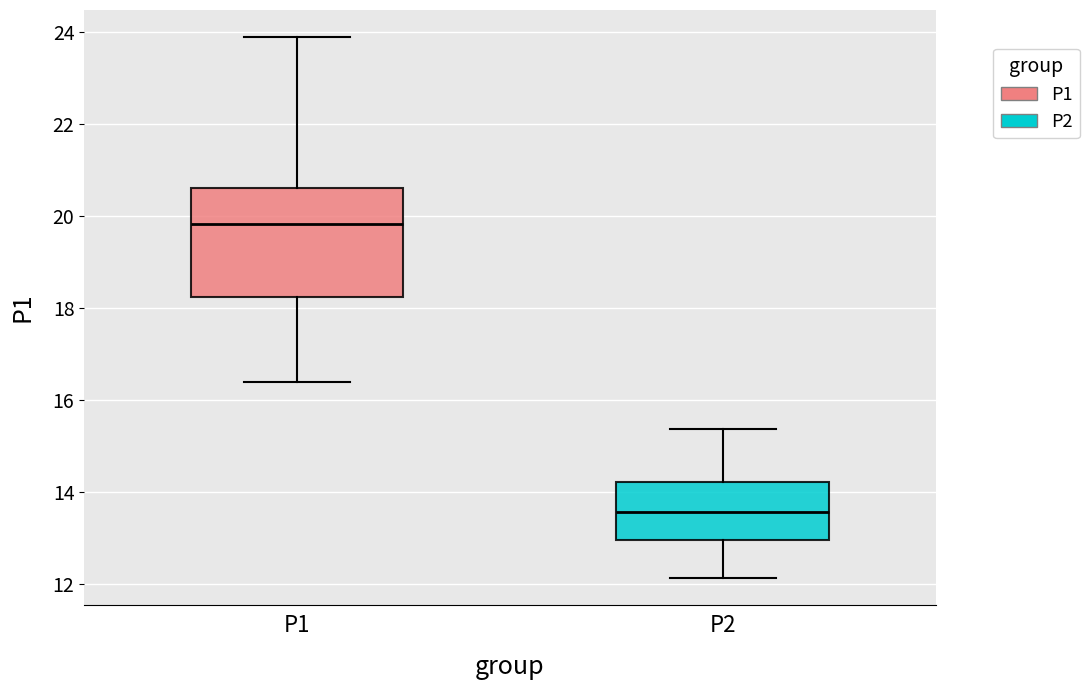

Which box has the highest median line?

P1